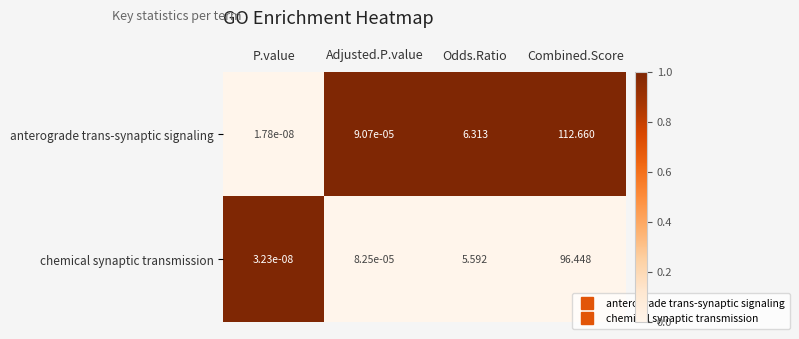

At which label is chemical synaptic transmission closest to 48?

Odds.Ratio